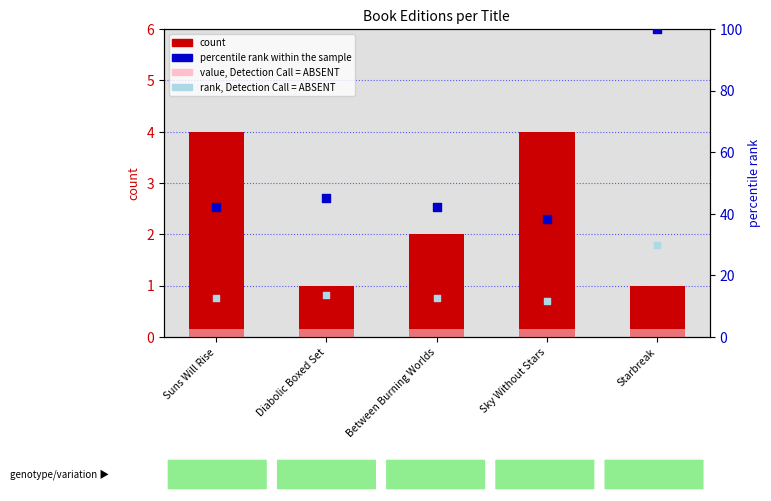

Which series reaches the minimum Y coordinate?

value, Detection Call = ABSENT